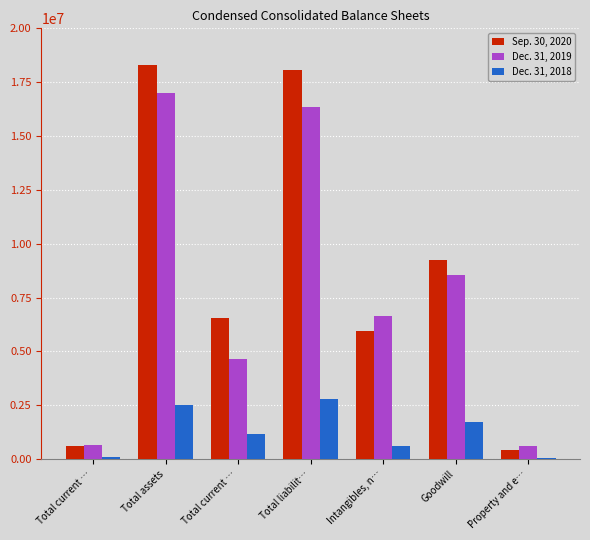

What is the spread (max minus min) of values at Property and e…?

535046